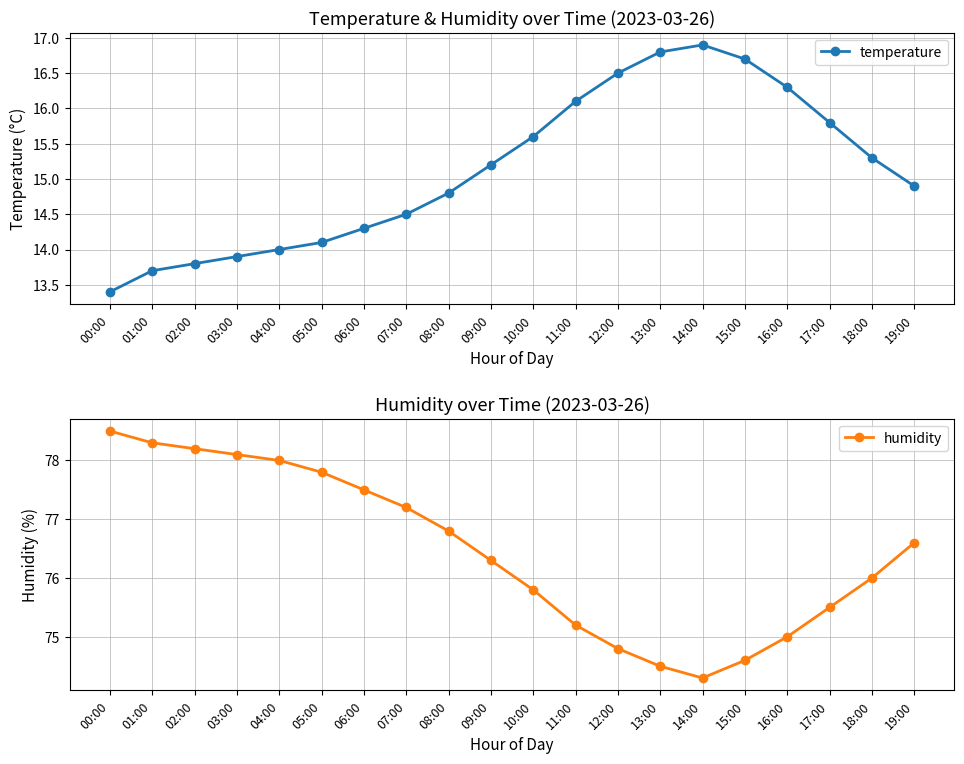

Rank the series by their maximum value, from highest to lowest.

humidity, temperature